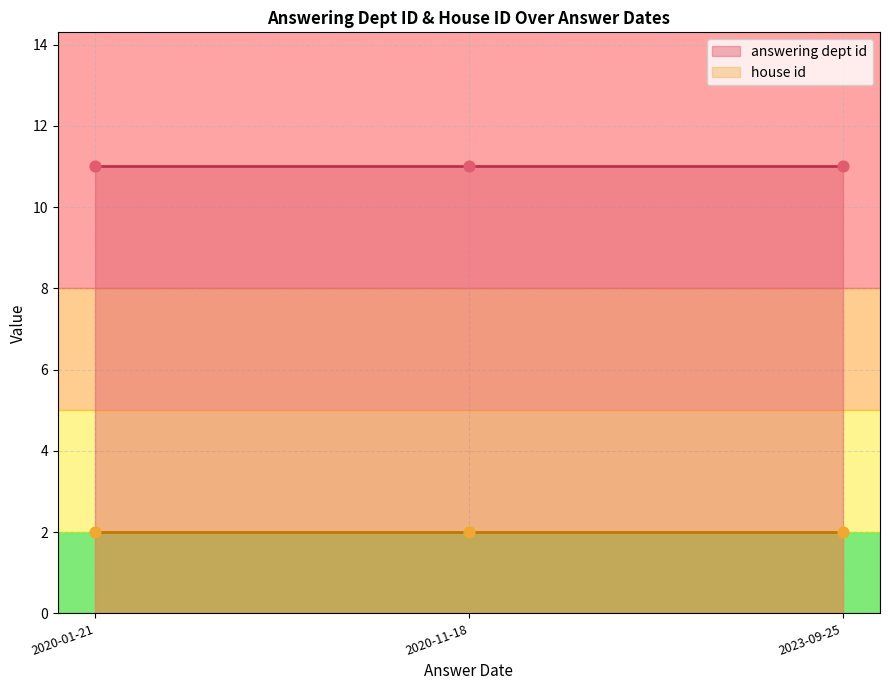

Which series reaches the minimum Y coordinate?

house id